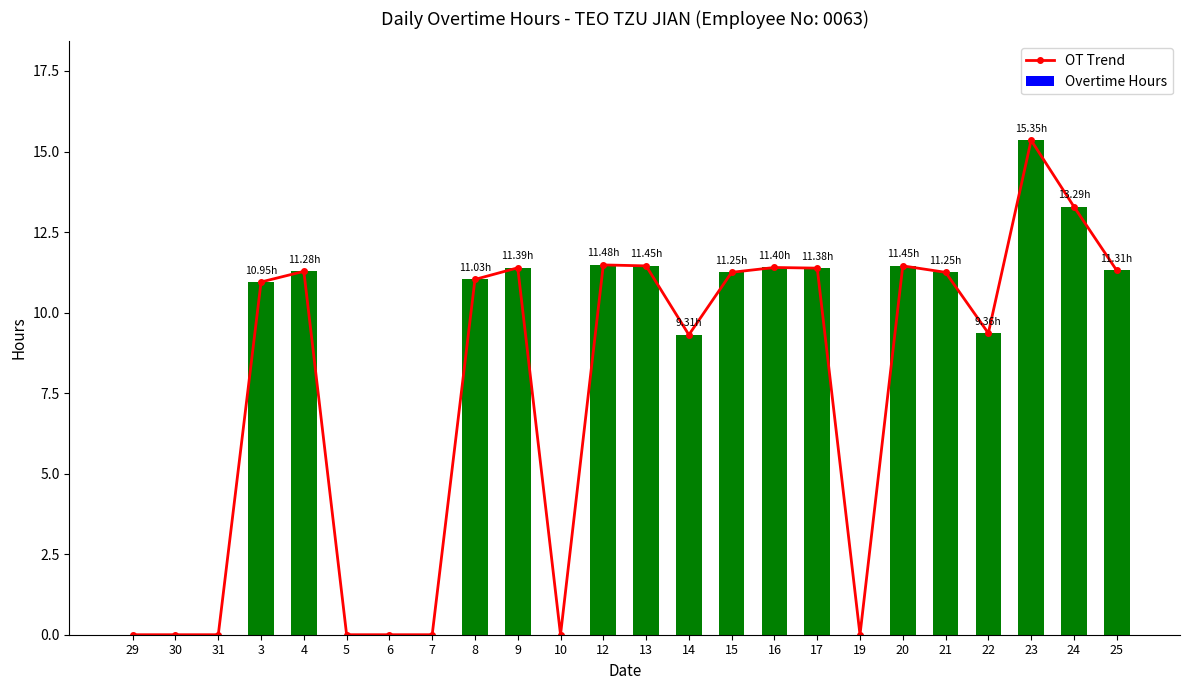

How many values in the OT Trend series exceed 11?

13